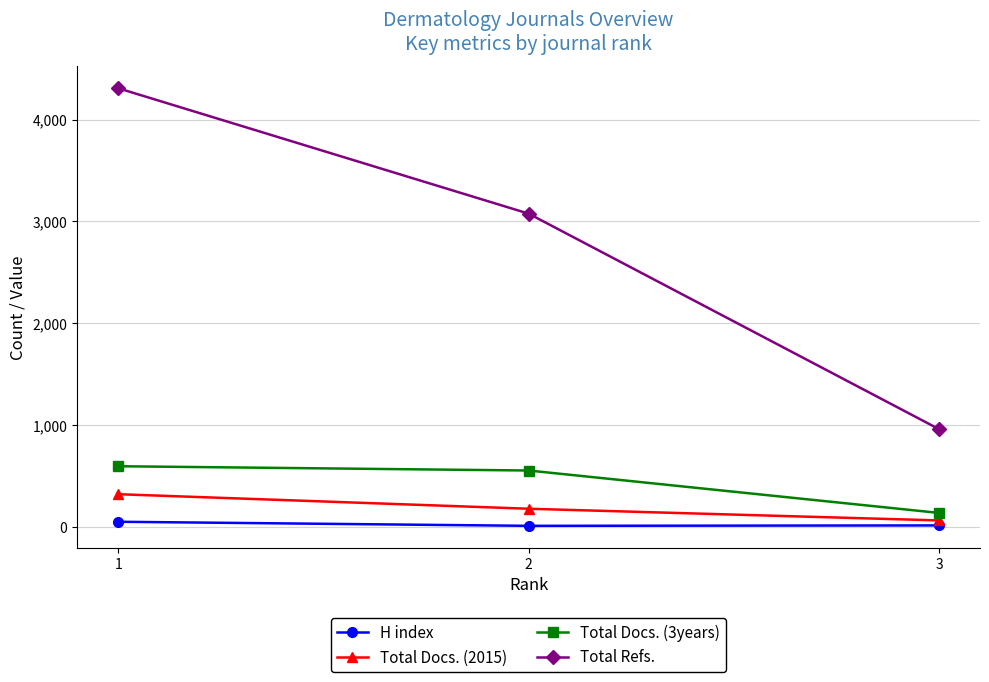

Where is Total Refs. nearest to the value 2634?

2